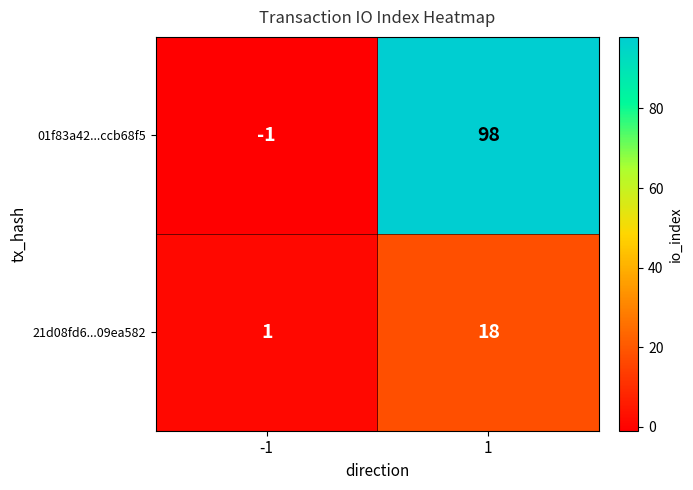

What is the spread (max minus min) of values at 1?

80